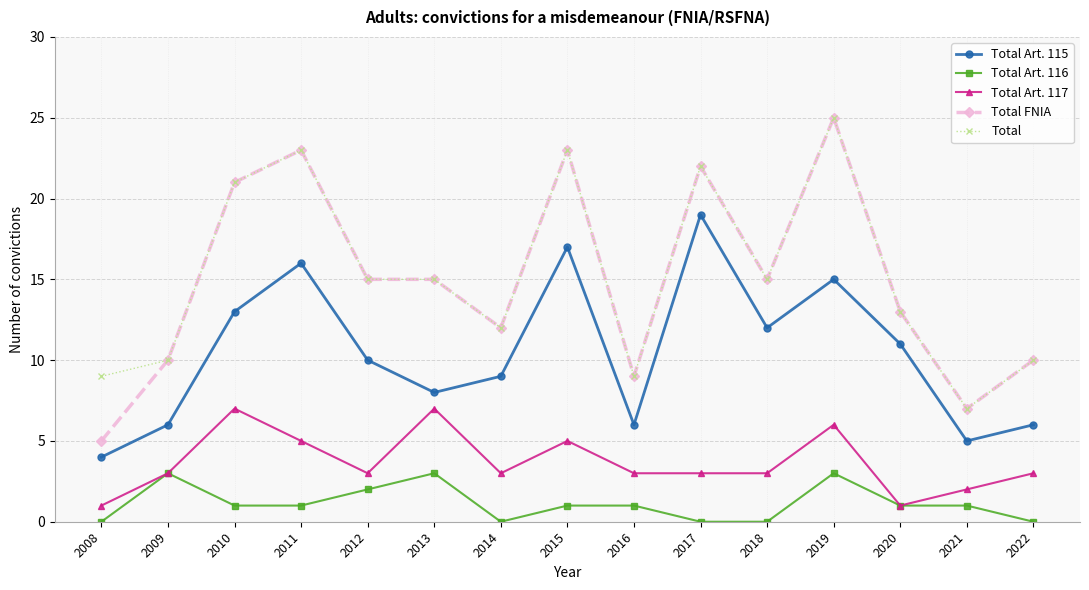

What is the spread (max minus min) of values at 2009?

7